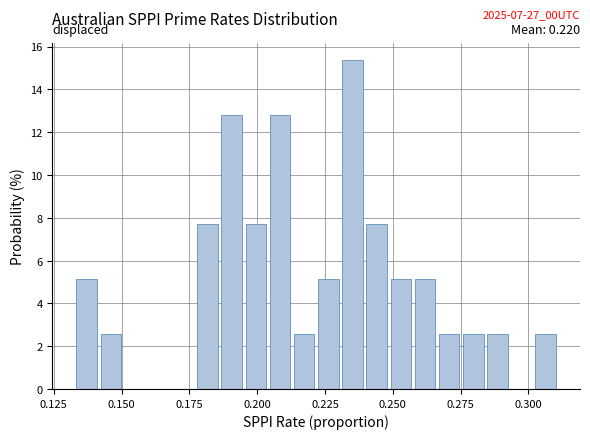

Around what value on the x-axis is the tallest bar? Give the approximate position of its centre, as read against the axis.

0.235